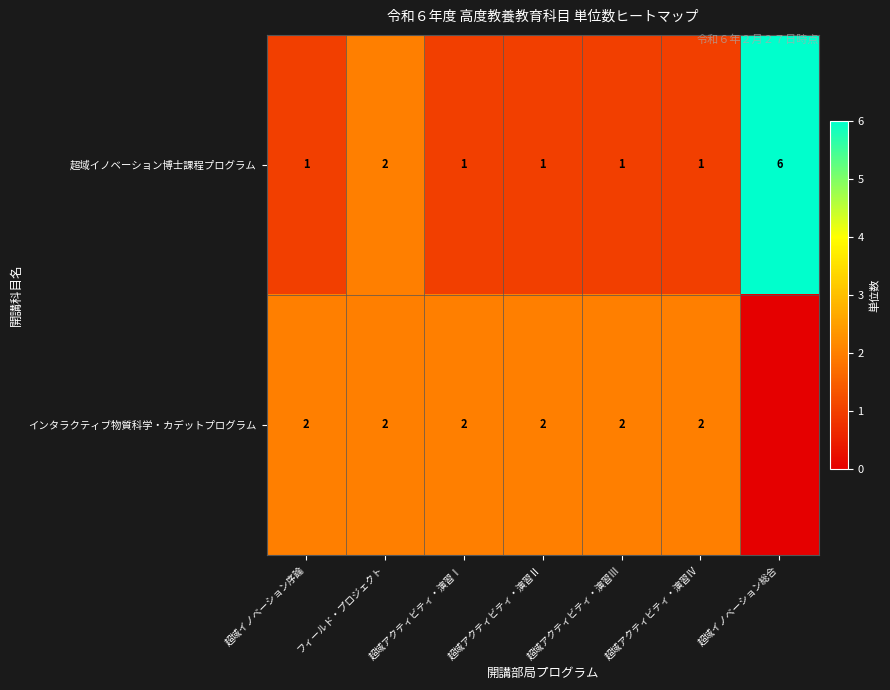

Rank the series at 超域アクティビティ・演習Ⅲ from highest to lowest value.

インタラクティブ物質科学・カデットプログラム, 超域イノベーション博士課程プログラム